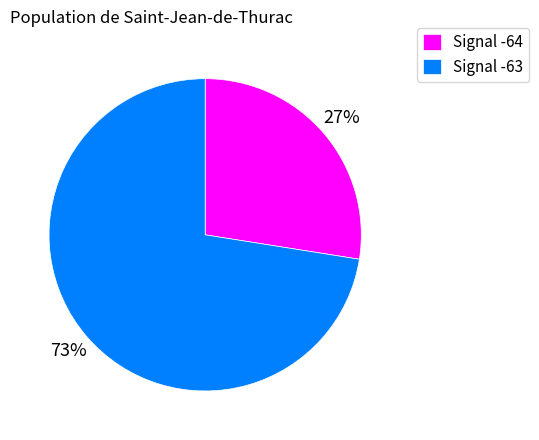

The Signal -64 slice represents 35% of the pie. True or false?

False